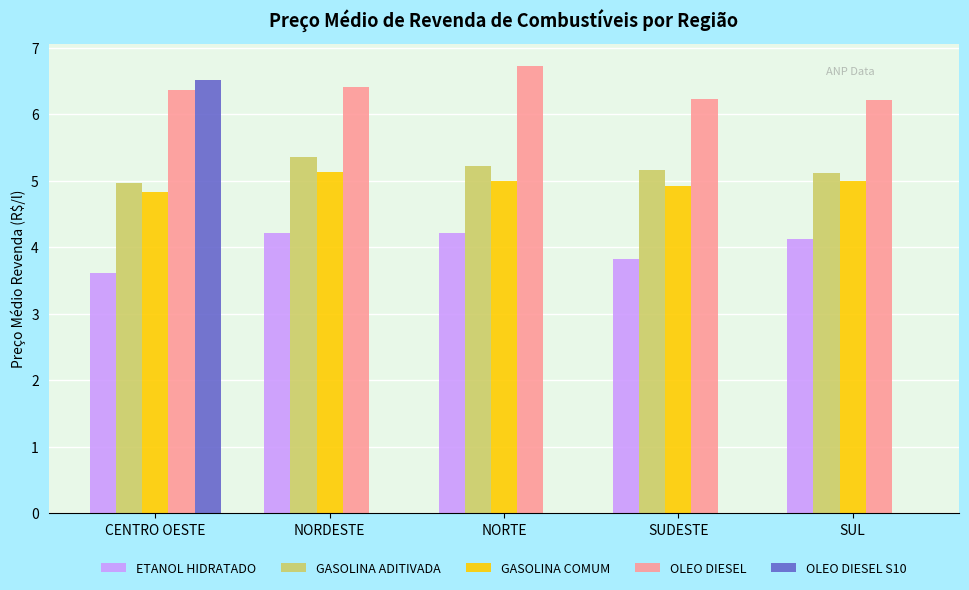

At which category does the chart reach its peak across all series?

NORTE